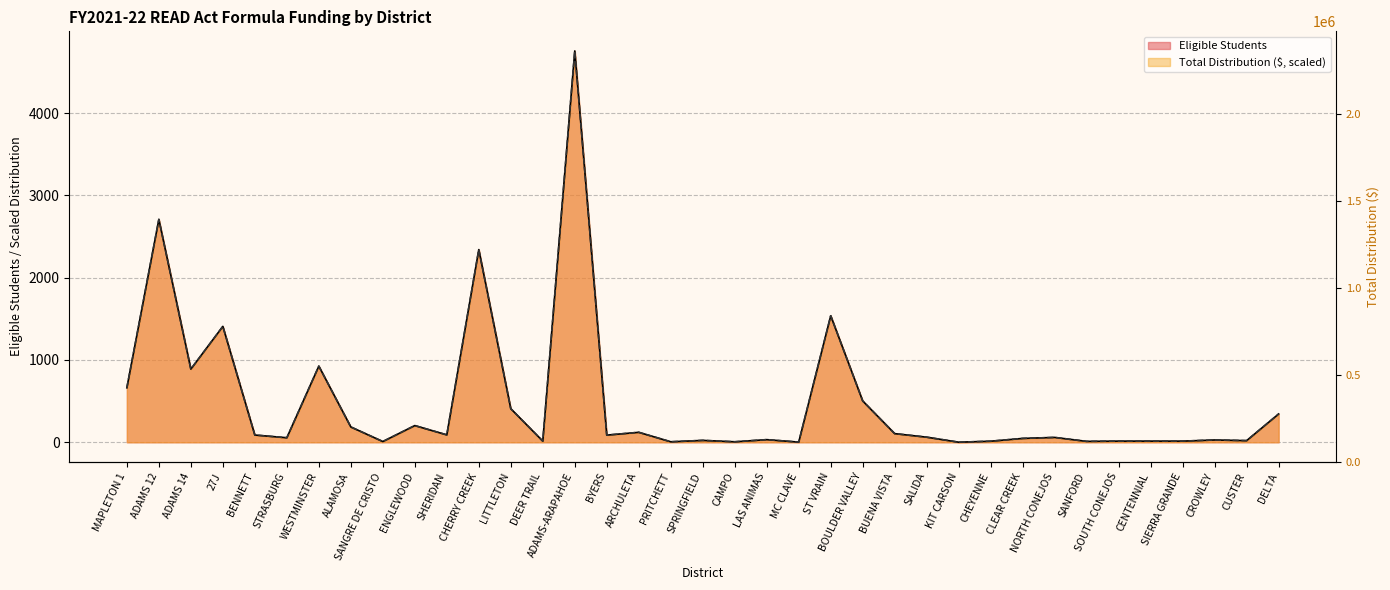

Does the chart have visible grid lines?

Yes